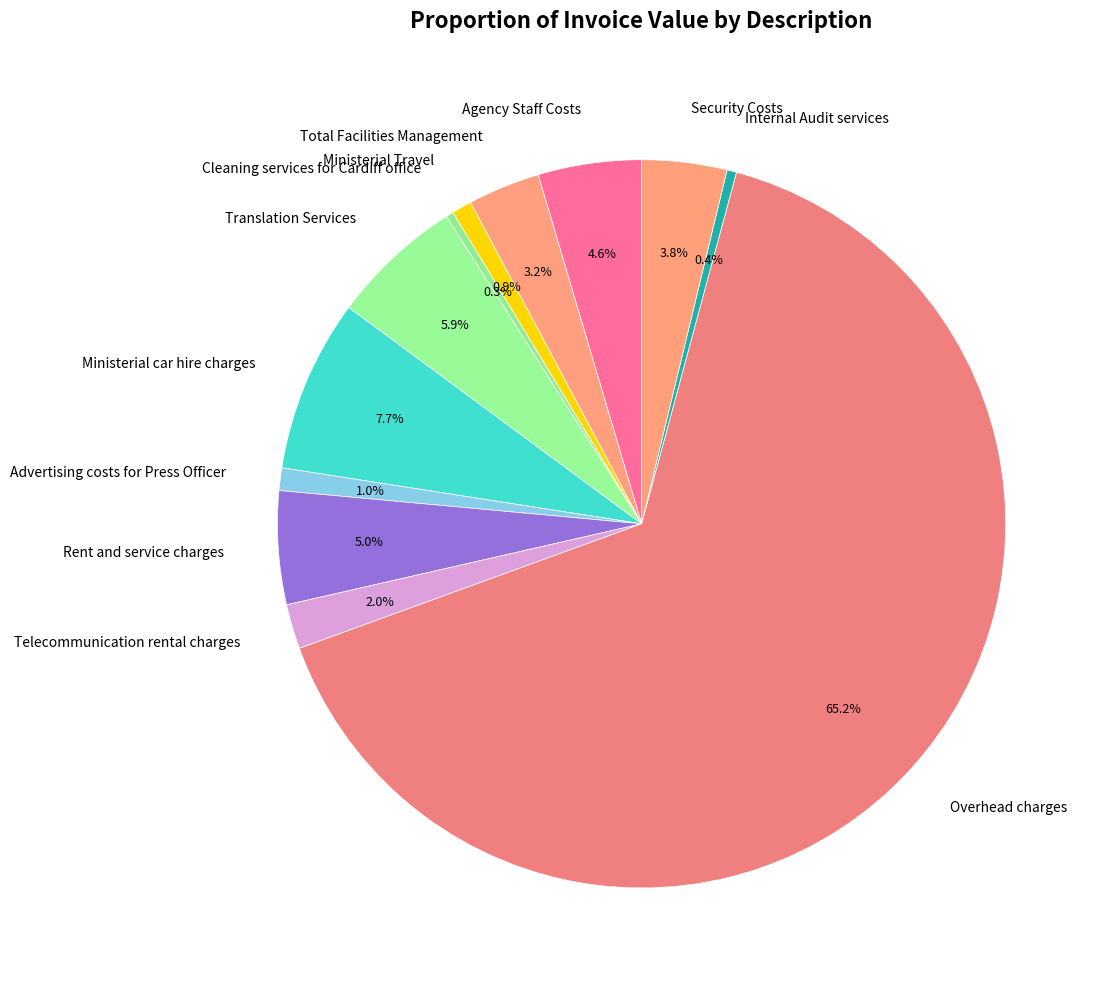

Is it true that Rent and service charges is 1% of the pie?

False